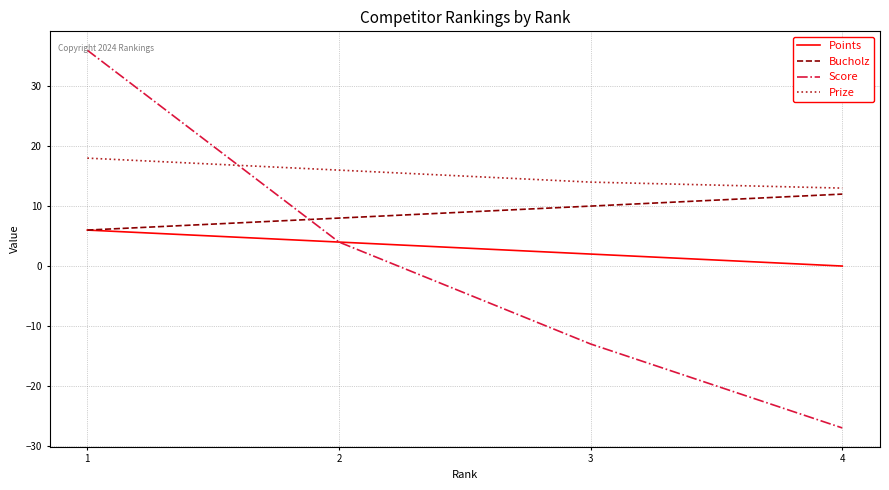

Reading left to right, transcribe all the data shown in this chart.

Points: 6	4	2	0
Bucholz: 6	8	10	12
Score: 36	4	-13	-27
Prize: 18	16	14	13